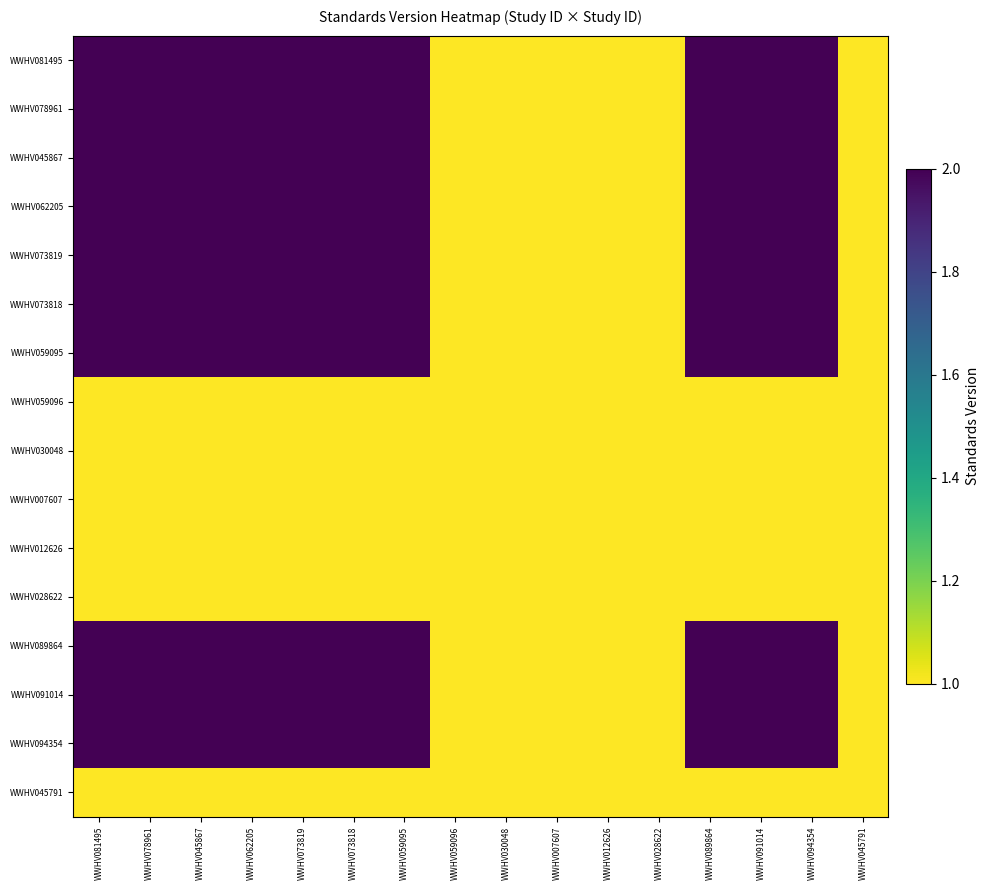

At which category does the chart reach its peak across all series?

WWHV081495